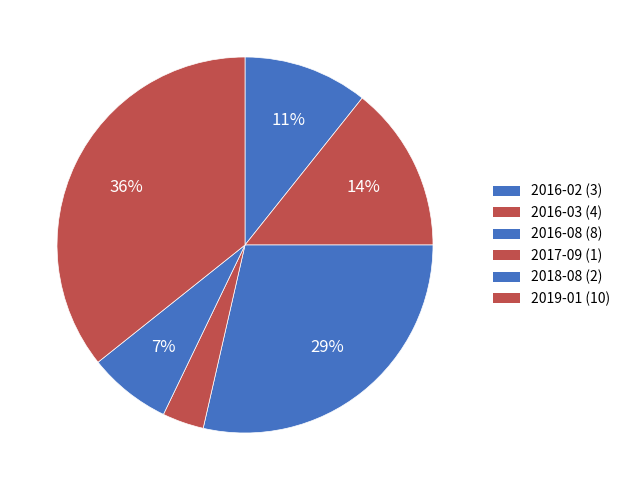

How much of the chart is everything except 2016-02?

89.3%